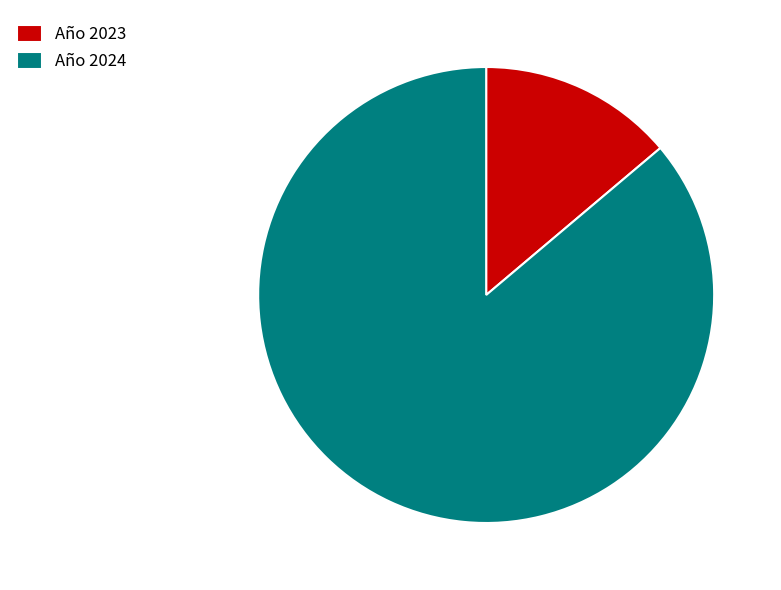

True or false: Año 2024 accounts for 80% of the total.

False